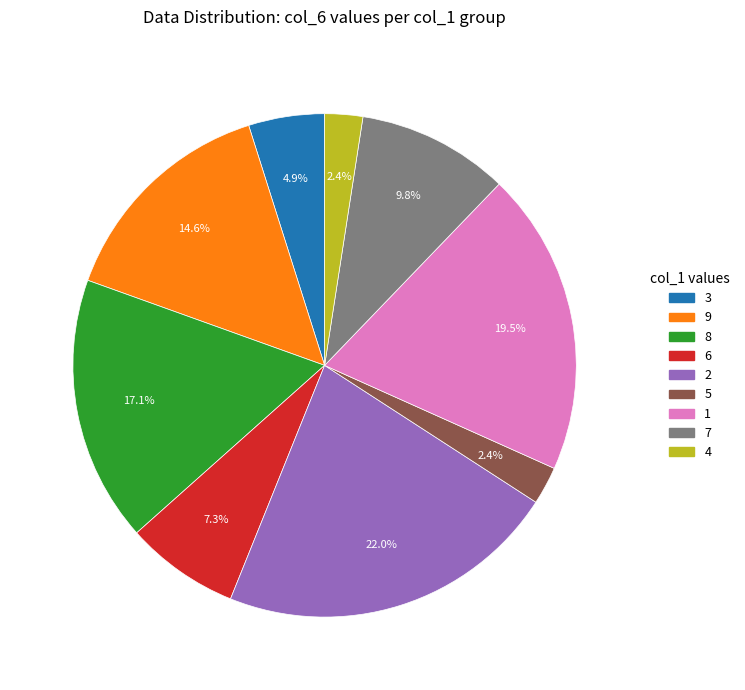

Does any single category account for the majority?

No